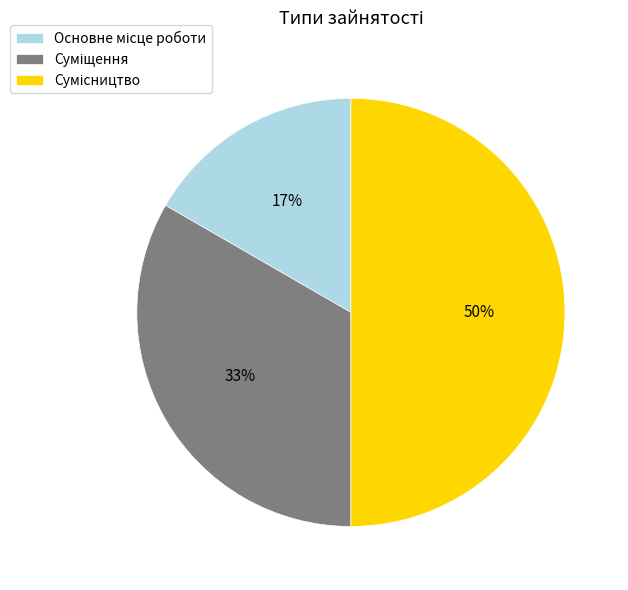

To the nearest percent, what is the difference between the largest and smallest slice percentages?

33%